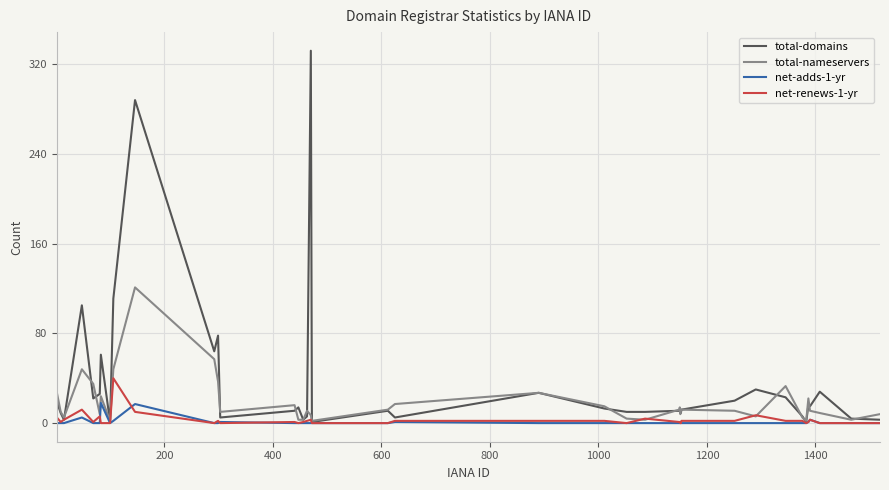

List the series in order of their peak value, highest first.

total-domains, total-nameservers, net-renews-1-yr, net-adds-1-yr